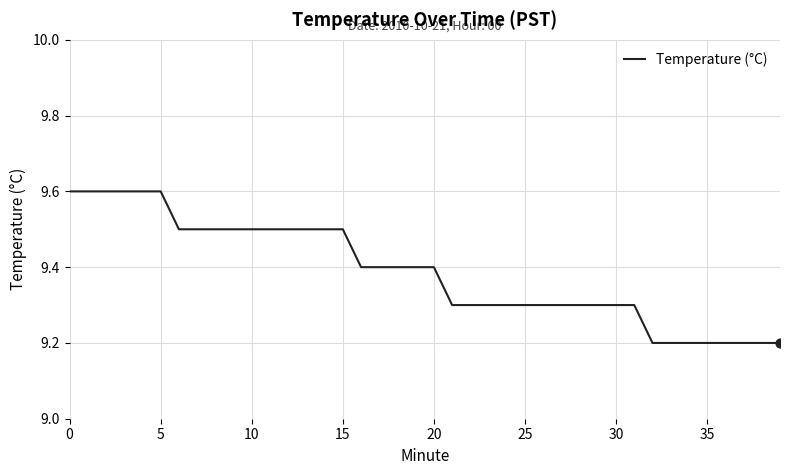

What is the minimum value shown in the chart?

9.2